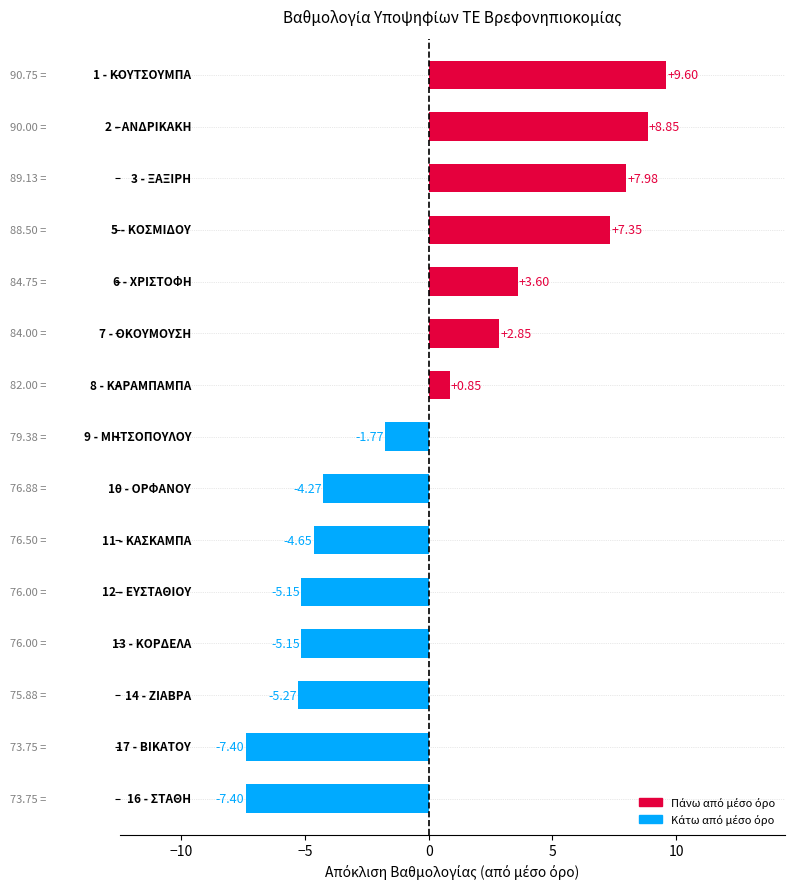

What is the difference between the maximum and minimum values?

17.0